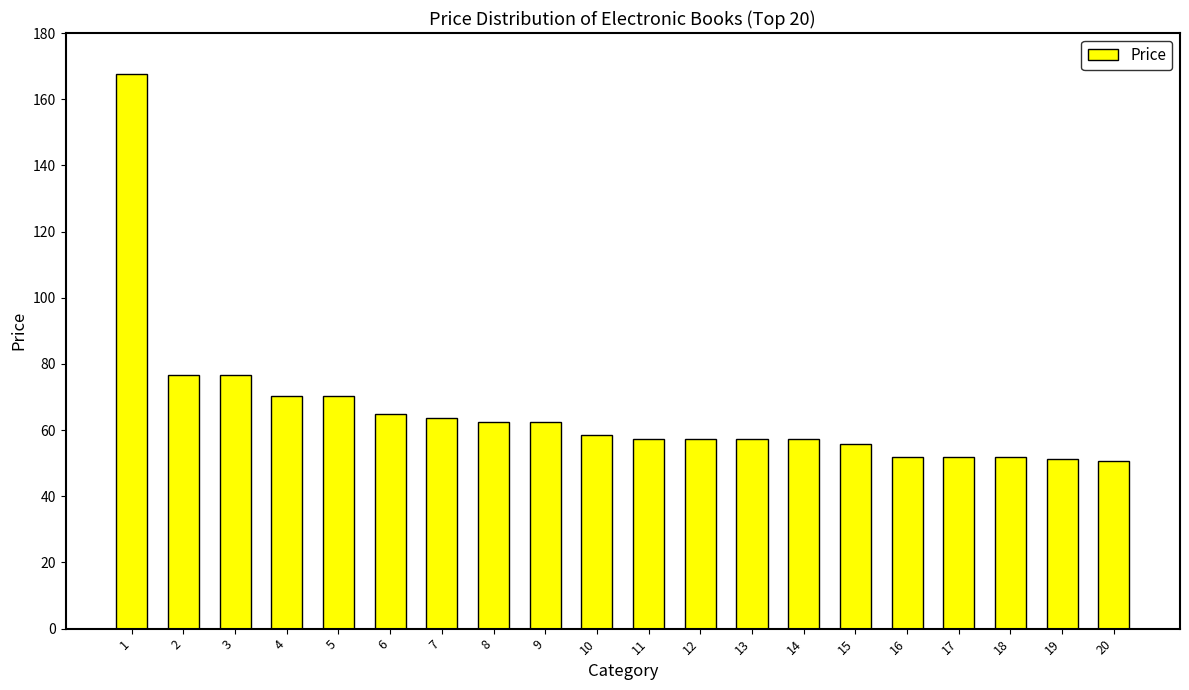

What is the value of the 11th bar from the left?

57.2